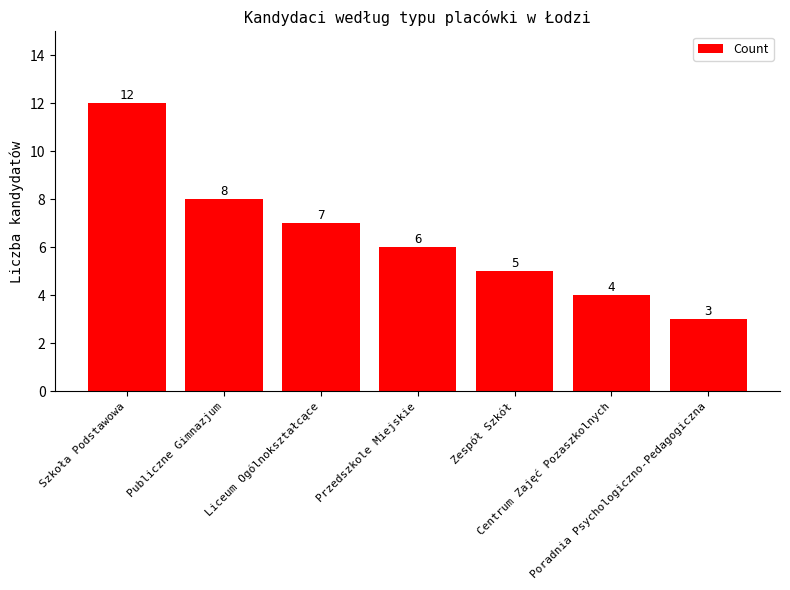

At which category does the chart reach its minimum across all series?

Poradnia Psychologiczno-Pedagogiczna